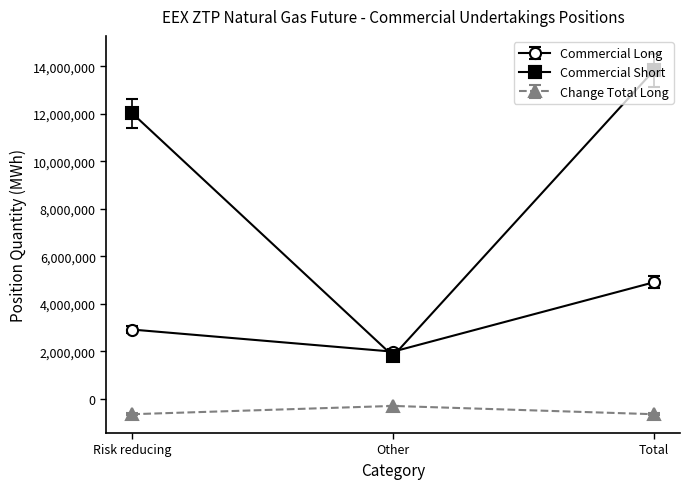

What position from the right is Total?

1